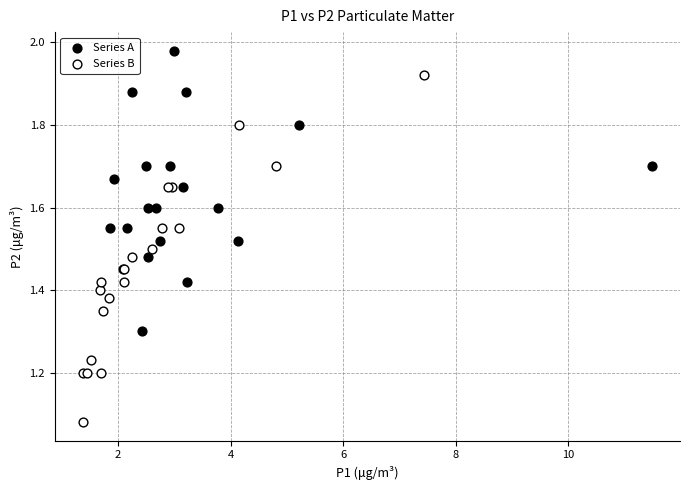

Which series has the largest Y range (max minus min)?

Series B